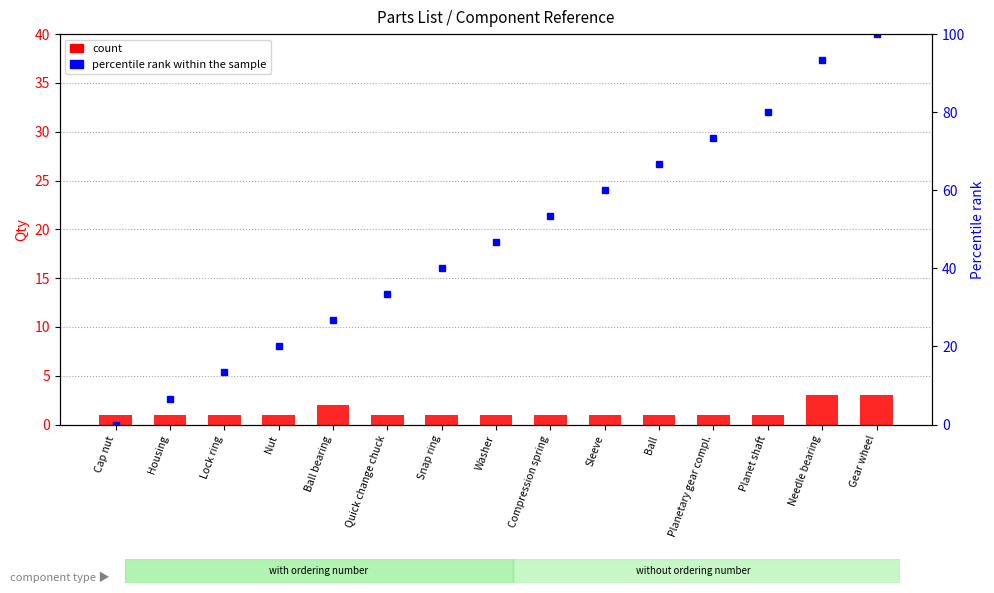

Reading right to left, what are all the values shown in this chart?

Qty (count): Gear wheel=3.0	Needle bearing=3.0	Planet shaft=1.0	Planetary gear compl.=1.0	Ball=1.0	Sleeve=1.0	Compression spring=1.0	Washer=1.0	Snap ring=1.0	Quick change chuck=1.0	Ball bearing=2.0	Nut=1.0	Lock ring=1.0	Housing=1.0	Cap nut=1.0
percentile rank within the sample: Gear wheel=100.0	Needle bearing=93.3	Planet shaft=80.0	Planetary gear compl.=73.3	Ball=66.7	Sleeve=60.0	Compression spring=53.3	Washer=46.7	Snap ring=40.0	Quick change chuck=33.3	Ball bearing=26.7	Nut=20.0	Lock ring=13.3	Housing=6.7	Cap nut=0.0